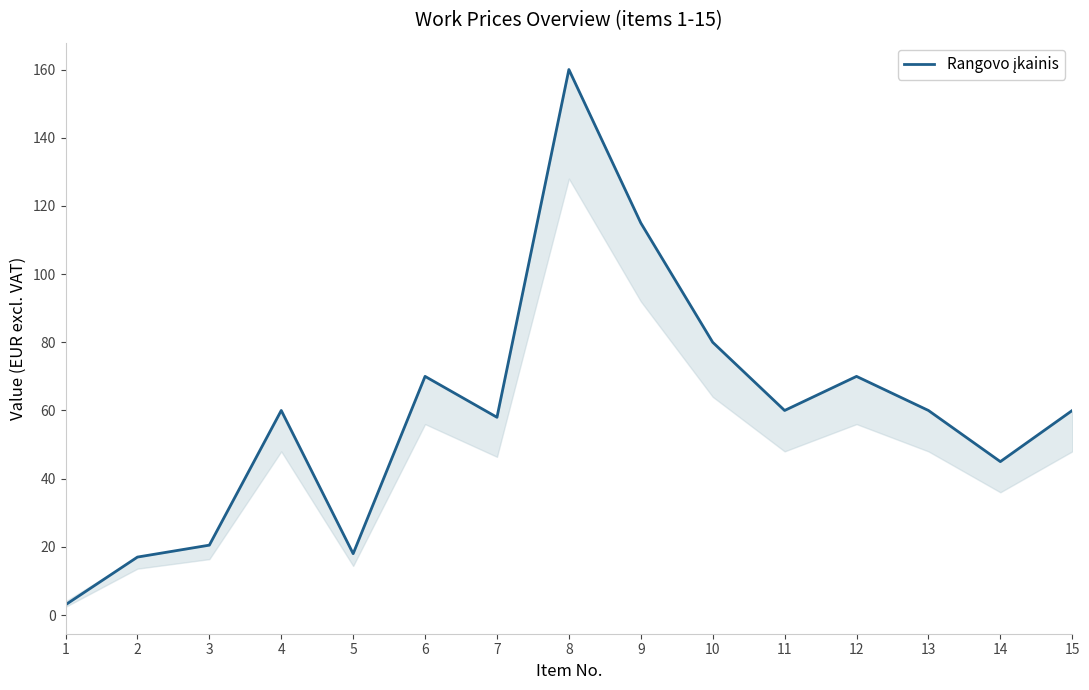

What is the sum of the values at 13 and 3?

80.5